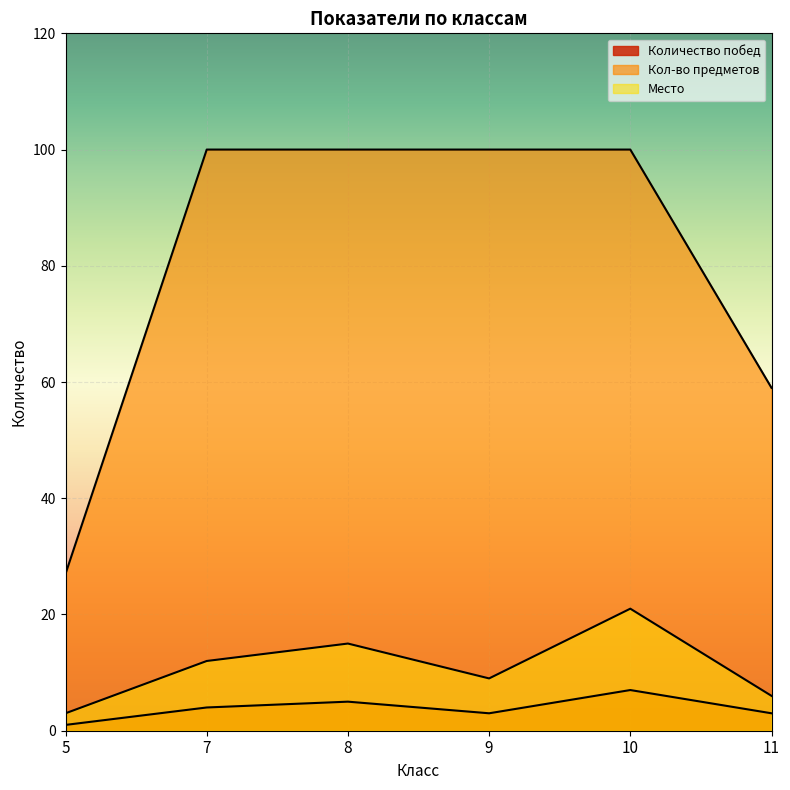

Which category has the highest value across all series?

9